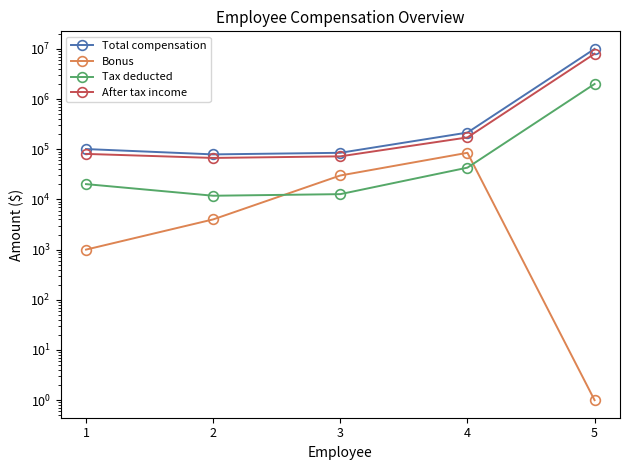

List the series in order of their peak value, highest first.

Total compensation, After tax income, Tax deducted, Bonus